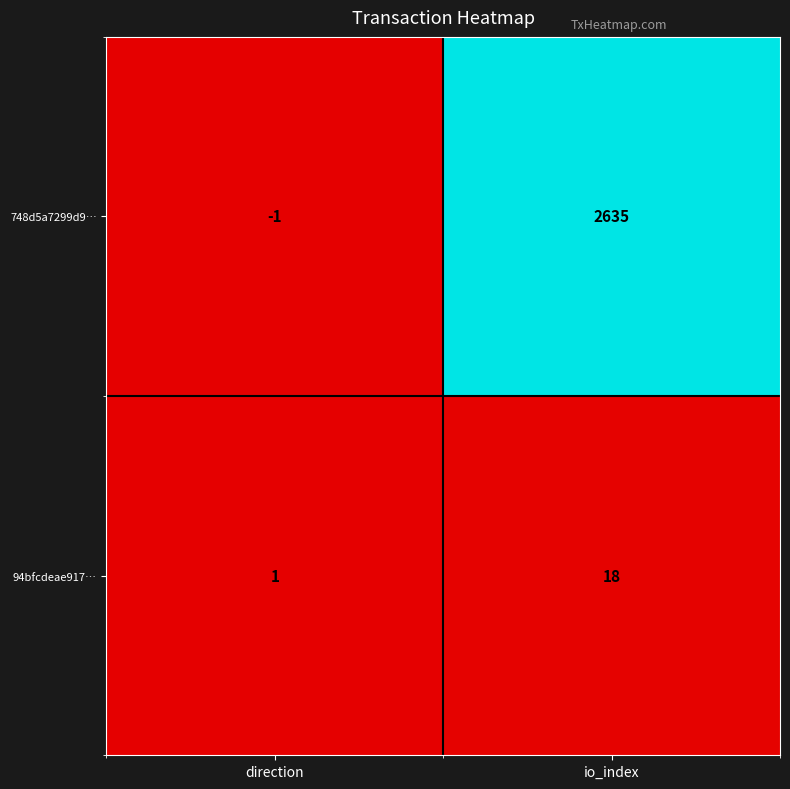

Where is 94bfcdeae917… nearest to the value 9?

direction